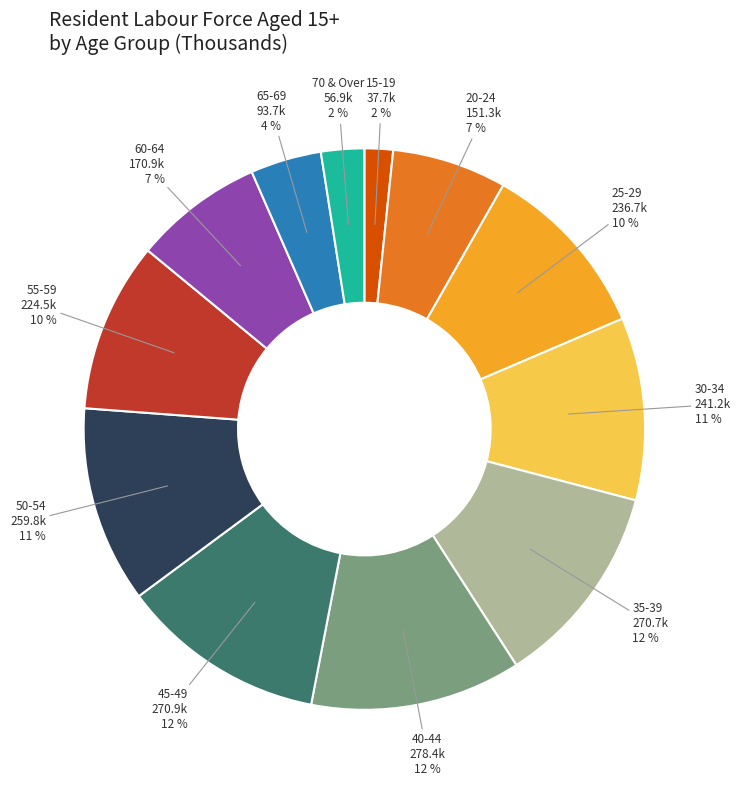

True or false: 25-29 accounts for 10% of the total.

True